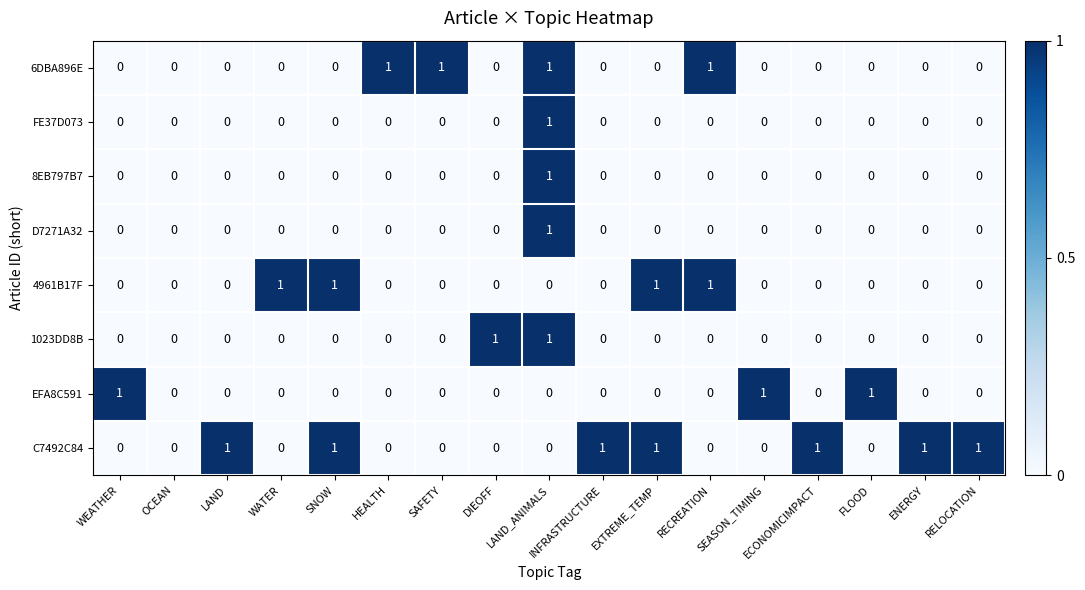

Which category has the highest value in the D7271A32 series?

LAND_ANIMALS